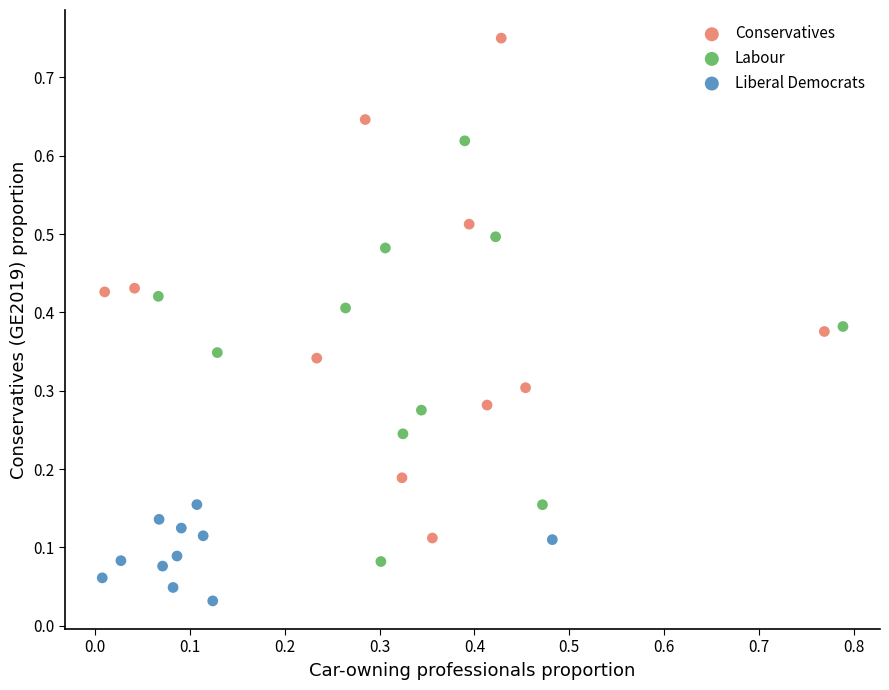

Which series reaches the maximum Y coordinate?

Conservatives